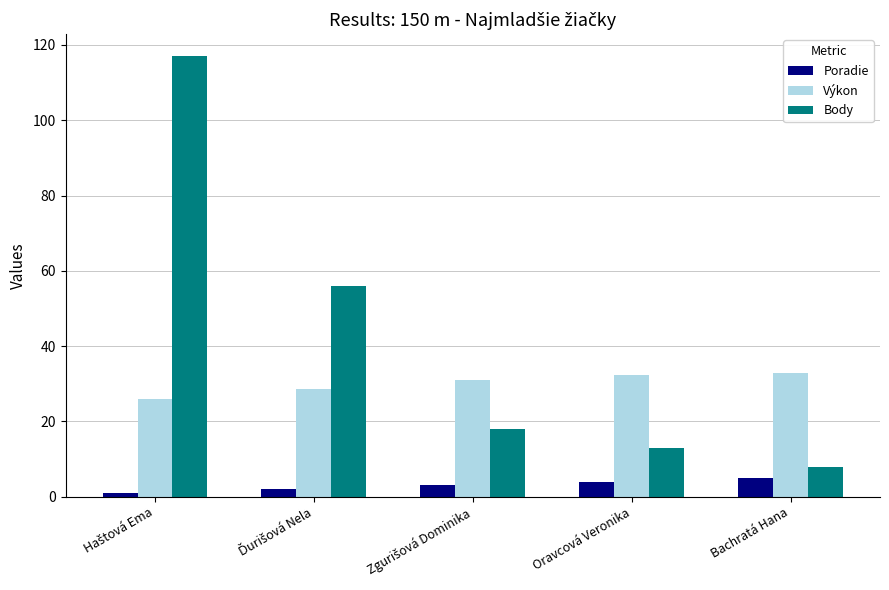

What is the maximum value for Výkon?

33.0